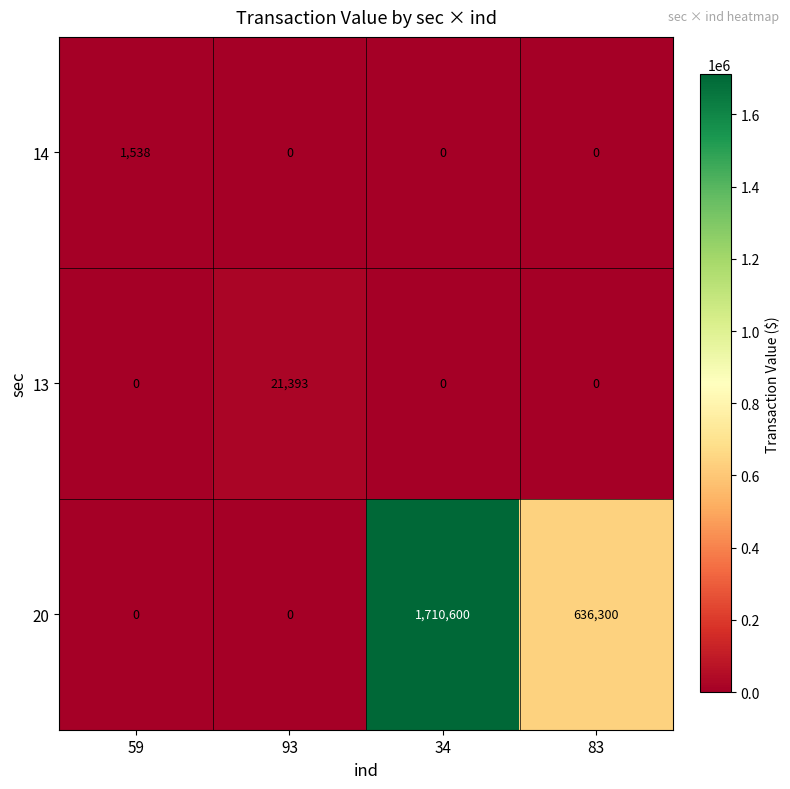

What is the sum of all 20 values?

2346900